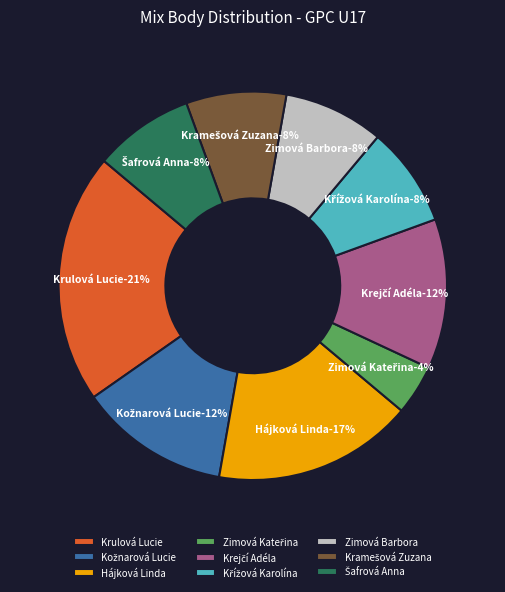

Which slice is the largest?

Krulová Lucie